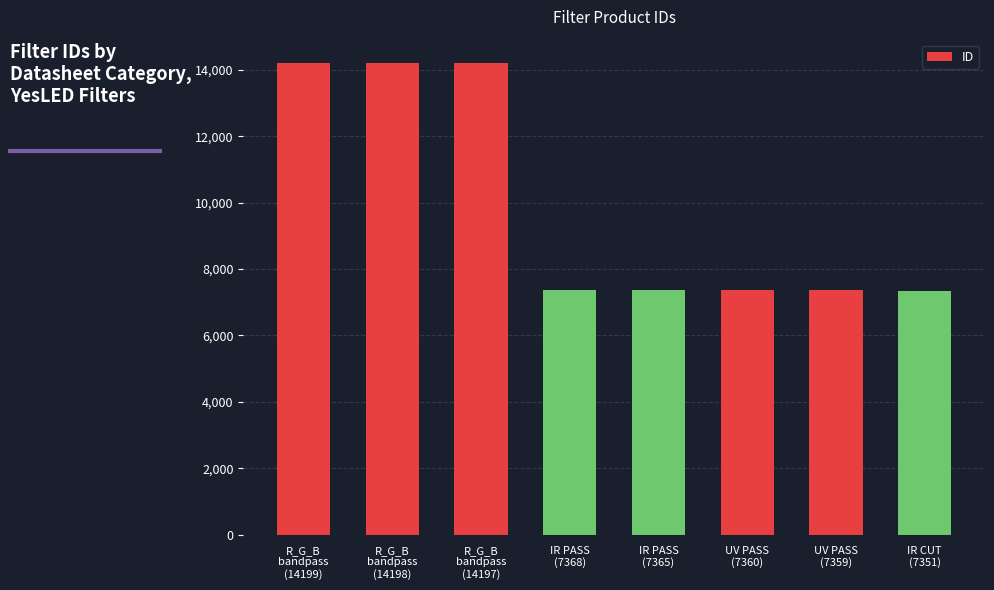

What is the value of the 1st bar from the left?

14199